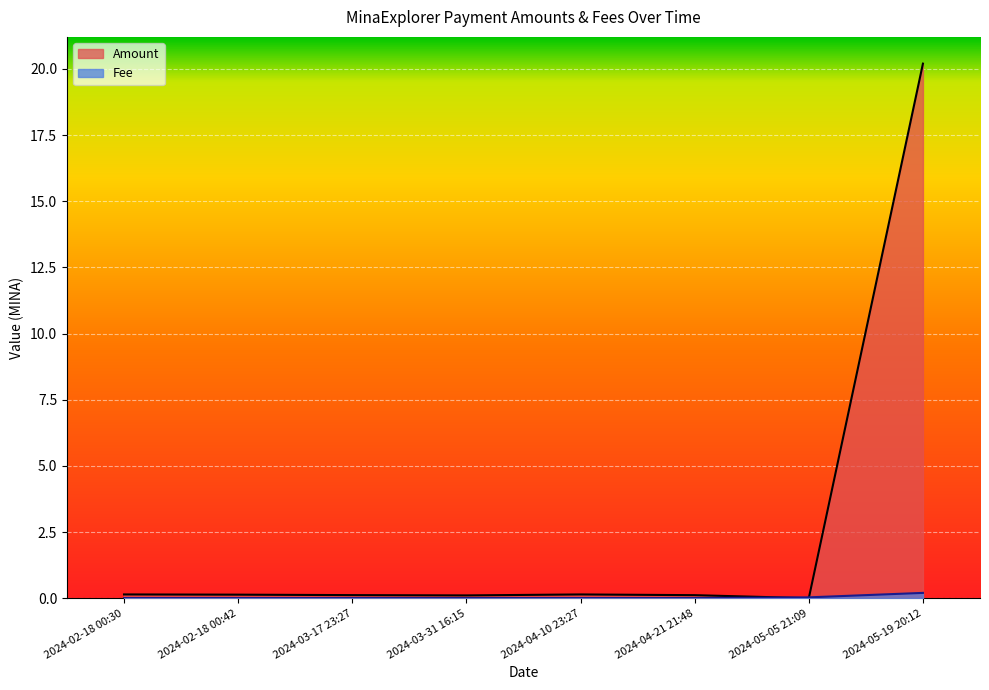

At how many categories does at least one series exceed 2?

1